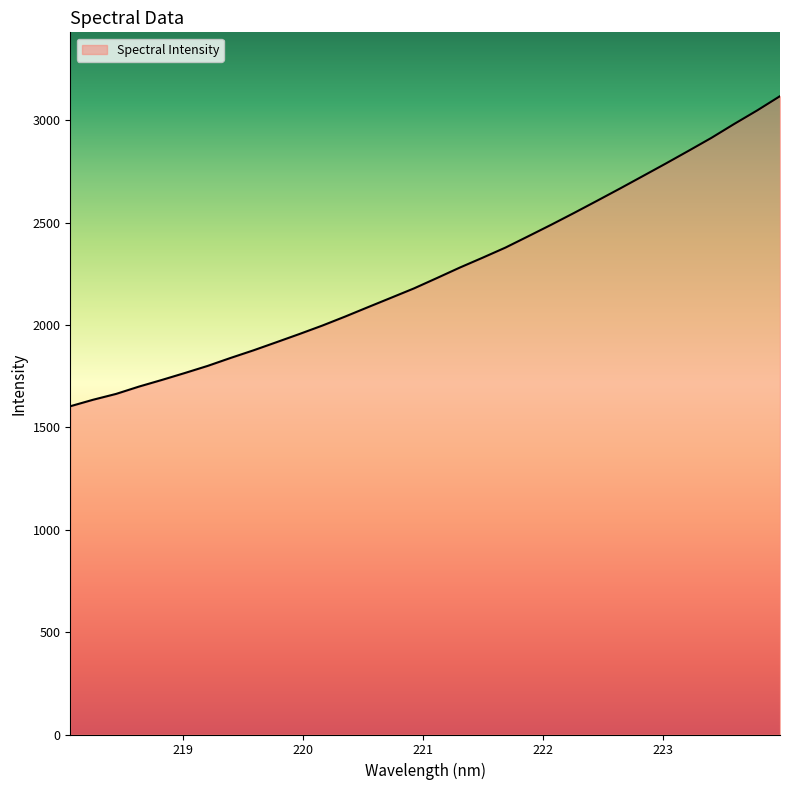

What is the difference between the maximum and minimum values?

1514.8